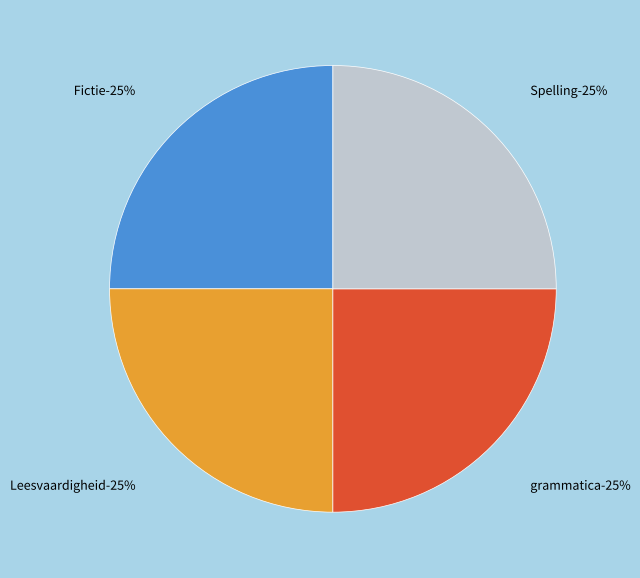

The Fictie slice represents 37% of the pie. True or false?

False